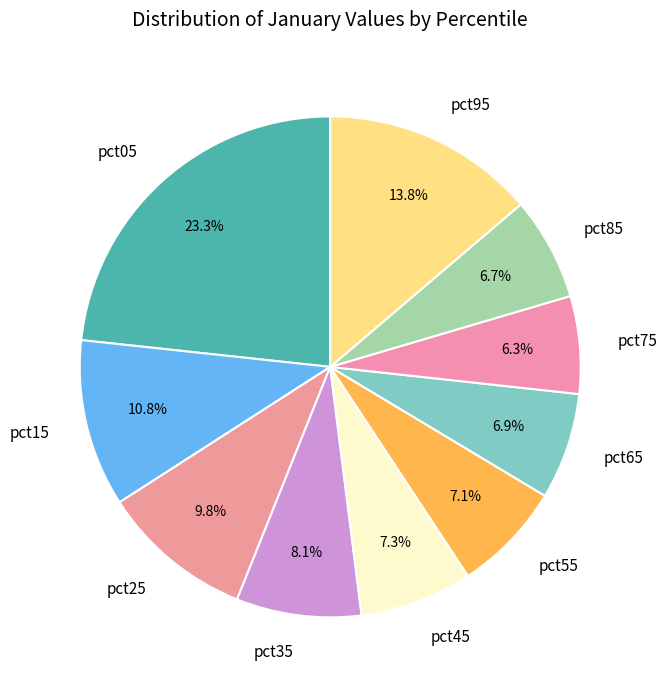

Do pct25 and pct15 together represent more than half of the pie?

No